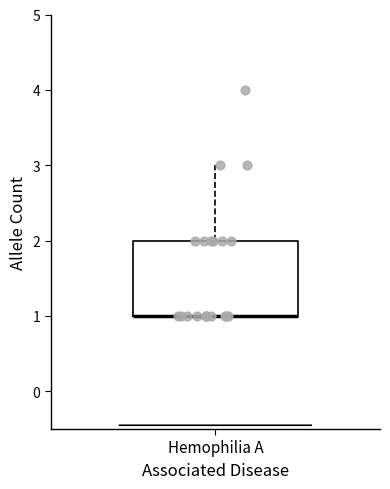

Read this box plot against the y-axis: the position of the median line, the range covered by the box, and the ends of both whiskers. The values are not printed on the chart, so give them approximately, as read against the axis.

median 1 (drawn on the box's lower edge), box 1 to 2, whiskers 1 to 3